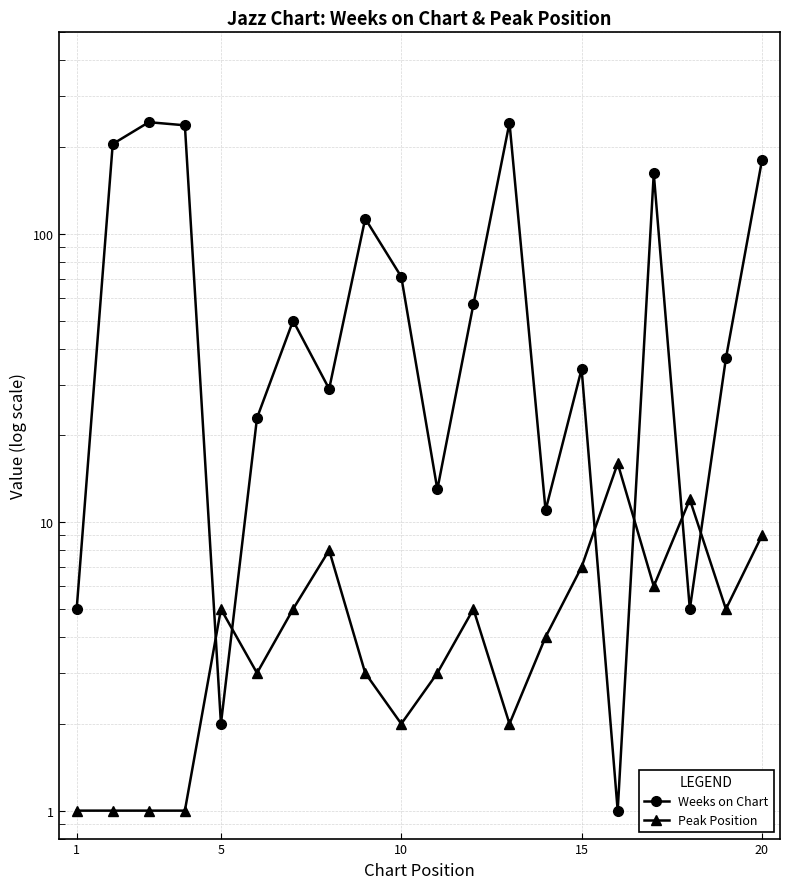

How many interior local valleys does the Weeks on Chart series have?

6